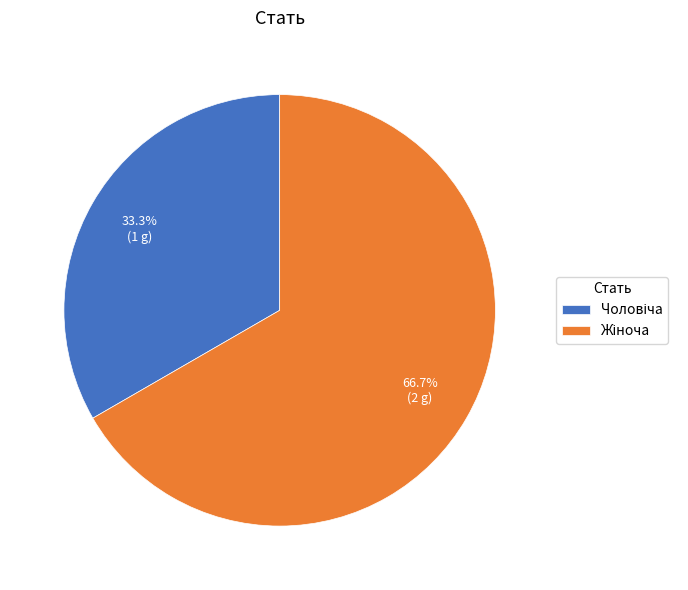

Is there a majority slice in this chart?

Yes